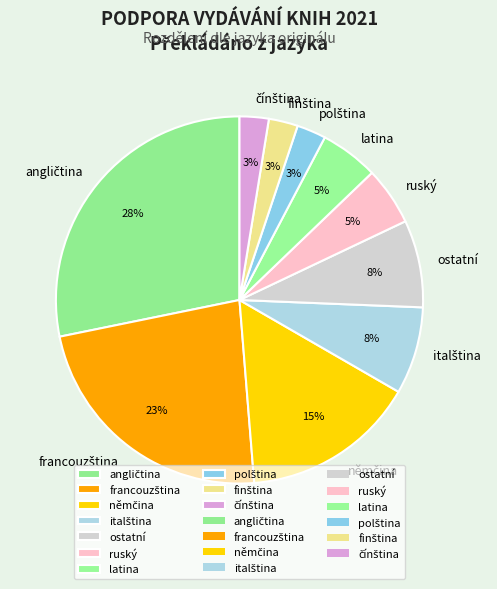

Is there a majority slice in this chart?

No